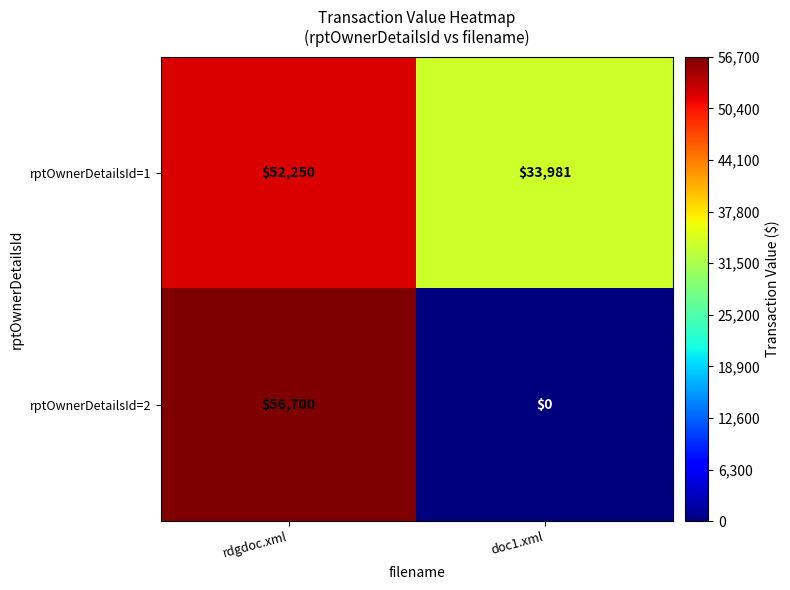

Between rdgdoc.xml and doc1.xml, which series saw the biggest shift?

rptOwnerDetailsId=2